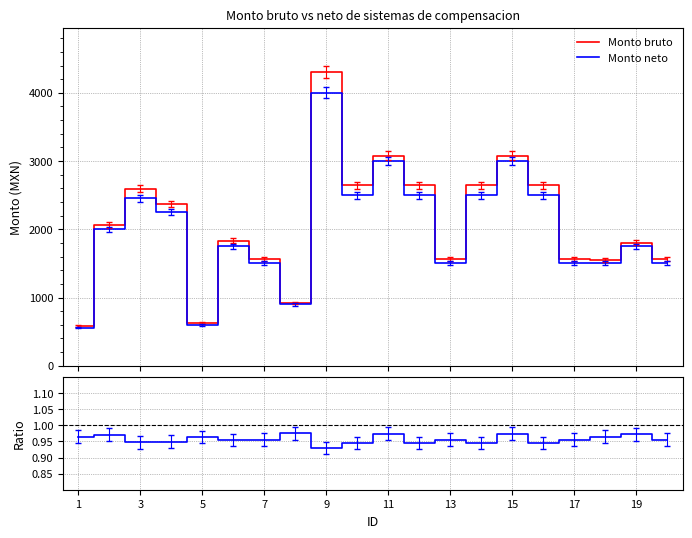

True or false: Monto bruto and Monto neto intersect in this chart.

False